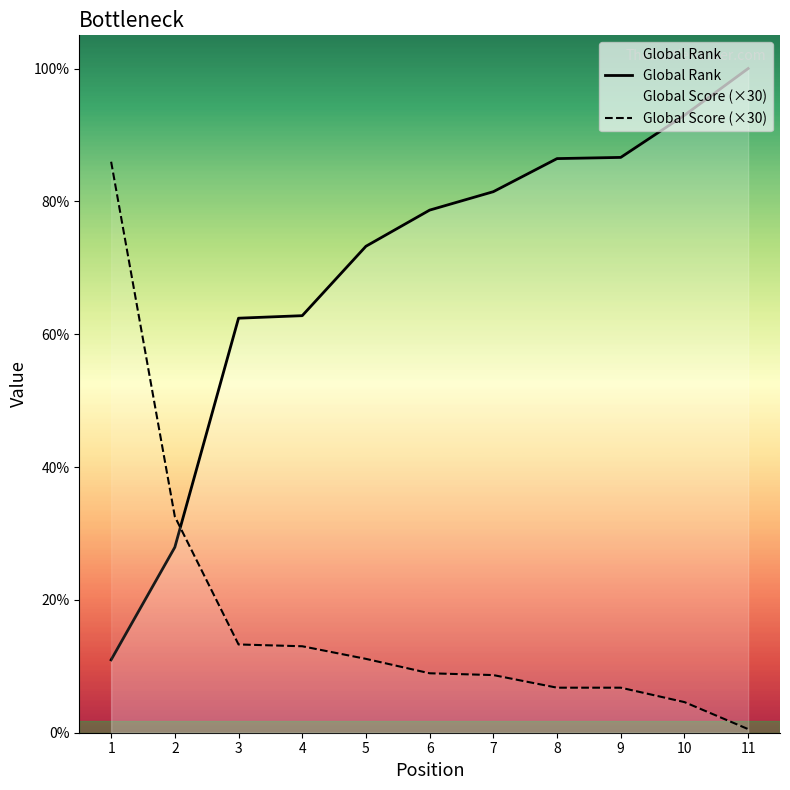

Between 1 and 10, which series saw the biggest shift?

Global Rank